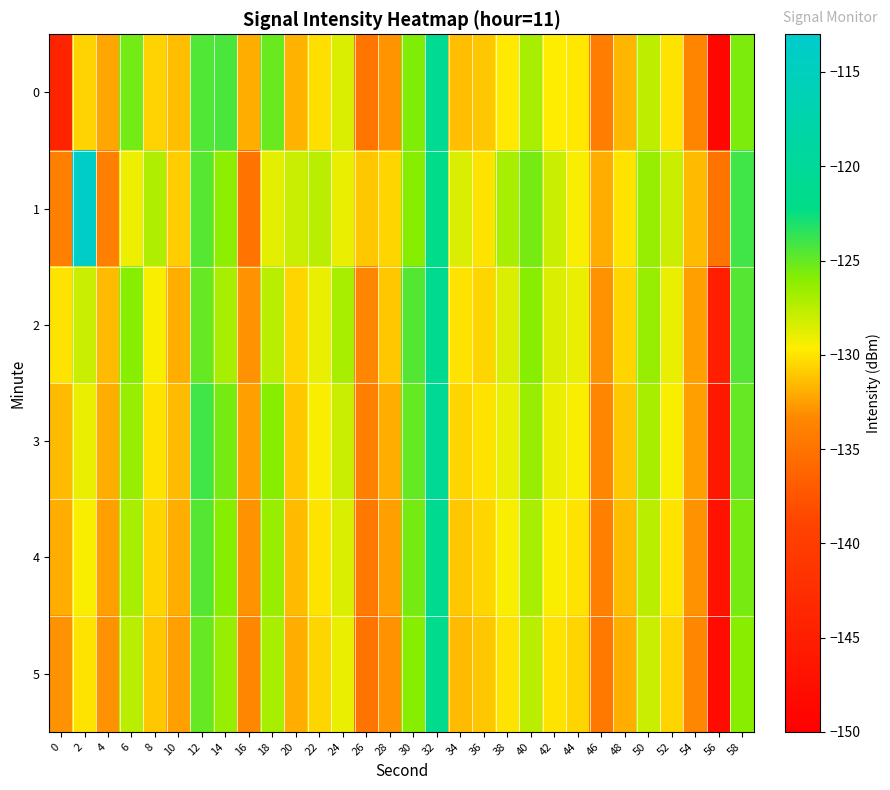

How many series are shown in this chart?

6